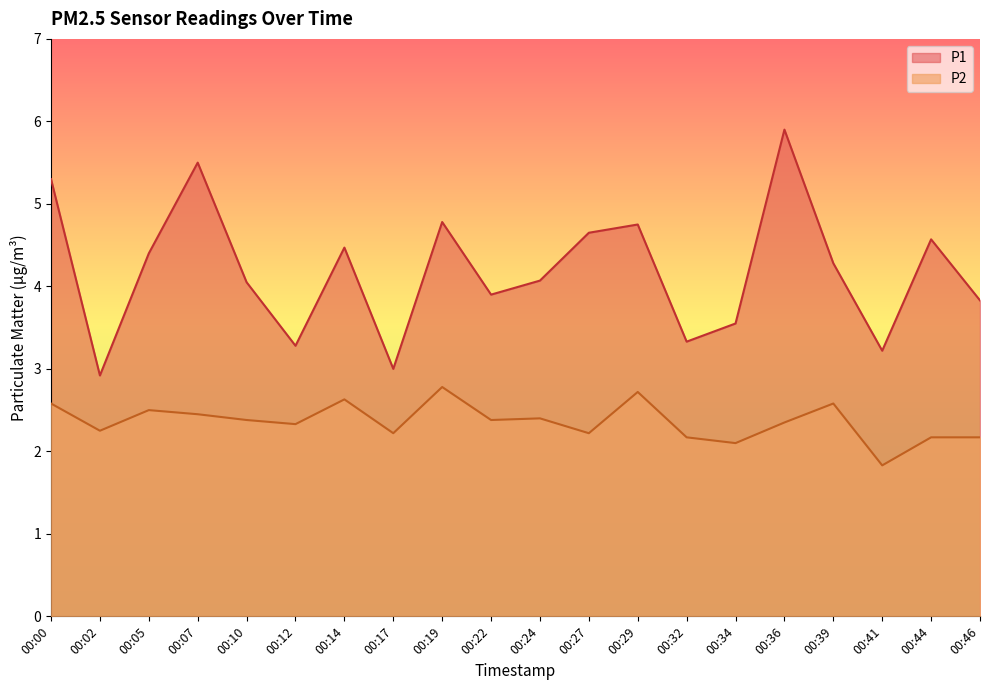

Reading left to right, extract all data points from this chart.

P1: 5.3	2.9	4.4	5.5	4.0	3.3	4.5	3.0	4.8	3.9	4.1	4.7	4.8	3.3	3.5	5.9	4.3	3.2	4.6	3.8
P2: 2.6	2.2	2.5	2.5	2.4	2.3	2.6	2.2	2.8	2.4	2.4	2.2	2.7	2.2	2.1	2.4	2.6	1.8	2.2	2.2